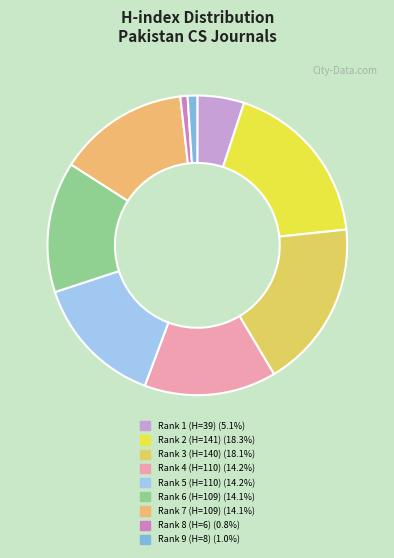

The Rank 5 (H=110) slice represents 14% of the pie. True or false?

True